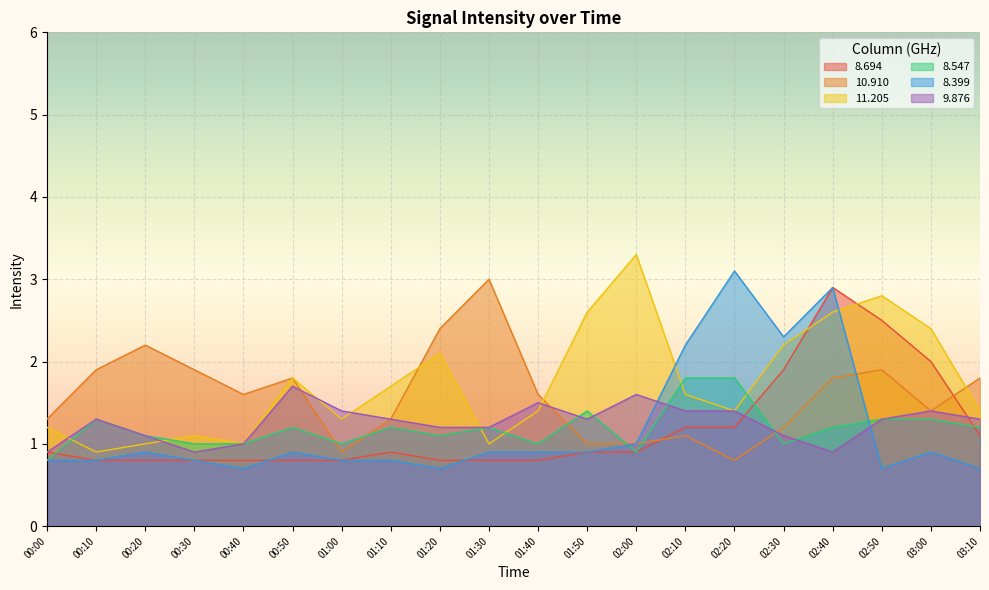

Reading left to right, list all the values displayed in this chart.

8.694: 00:00=0.9	00:10=0.8	00:20=0.8	00:30=0.8	00:40=0.8	00:50=0.8	01:00=0.8	01:10=0.9	01:20=0.8	01:30=0.8	01:40=0.8	01:50=0.9	02:00=0.9	02:10=1.2	02:20=1.2	02:30=1.9	02:40=2.9	02:50=2.5	03:00=2.0	03:10=1.1
10.910: 00:00=1.3	00:10=1.9	00:20=2.2	00:30=1.9	00:40=1.6	00:50=1.8	01:00=0.9	01:10=1.3	01:20=2.4	01:30=3.0	01:40=1.6	01:50=1.0	02:00=1.0	02:10=1.1	02:20=0.8	02:30=1.2	02:40=1.8	02:50=1.9	03:00=1.4	03:10=1.8
11.205: 00:00=1.2	00:10=0.9	00:20=1.0	00:30=1.1	00:40=1.0	00:50=1.8	01:00=1.3	01:10=1.7	01:20=2.1	01:30=1.0	01:40=1.4	01:50=2.6	02:00=3.3	02:10=1.6	02:20=1.4	02:30=2.2	02:40=2.6	02:50=2.8	03:00=2.4	03:10=1.4
8.547: 00:00=0.8	00:10=1.3	00:20=1.1	00:30=1.0	00:40=1.0	00:50=1.2	01:00=1.0	01:10=1.2	01:20=1.1	01:30=1.2	01:40=1.0	01:50=1.4	02:00=0.9	02:10=1.8	02:20=1.8	02:30=1.0	02:40=1.2	02:50=1.3	03:00=1.3	03:10=1.2
8.399: 00:00=0.8	00:10=0.8	00:20=0.9	00:30=0.8	00:40=0.7	00:50=0.9	01:00=0.8	01:10=0.8	01:20=0.7	01:30=0.9	01:40=0.9	01:50=0.9	02:00=1.0	02:10=2.2	02:20=3.1	02:30=2.3	02:40=2.9	02:50=0.7	03:00=0.9	03:10=0.7
9.876: 00:00=0.9	00:10=1.3	00:20=1.1	00:30=0.9	00:40=1.0	00:50=1.7	01:00=1.4	01:10=1.3	01:20=1.2	01:30=1.2	01:40=1.5	01:50=1.3	02:00=1.6	02:10=1.4	02:20=1.4	02:30=1.1	02:40=0.9	02:50=1.3	03:00=1.4	03:10=1.3